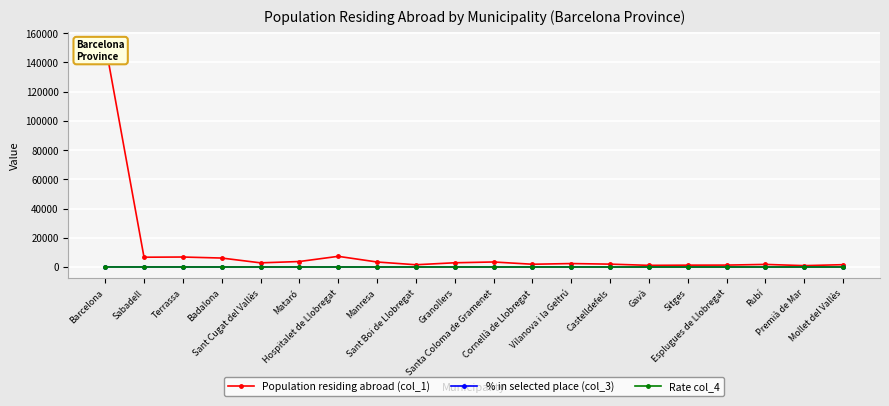

What is the total value across all series at Hospitalet de Llobregat?

7296.9